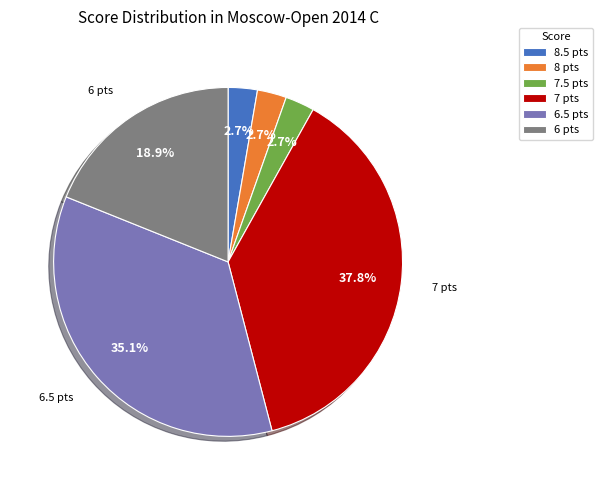

Which category has the biggest portion of the pie?

7 pts